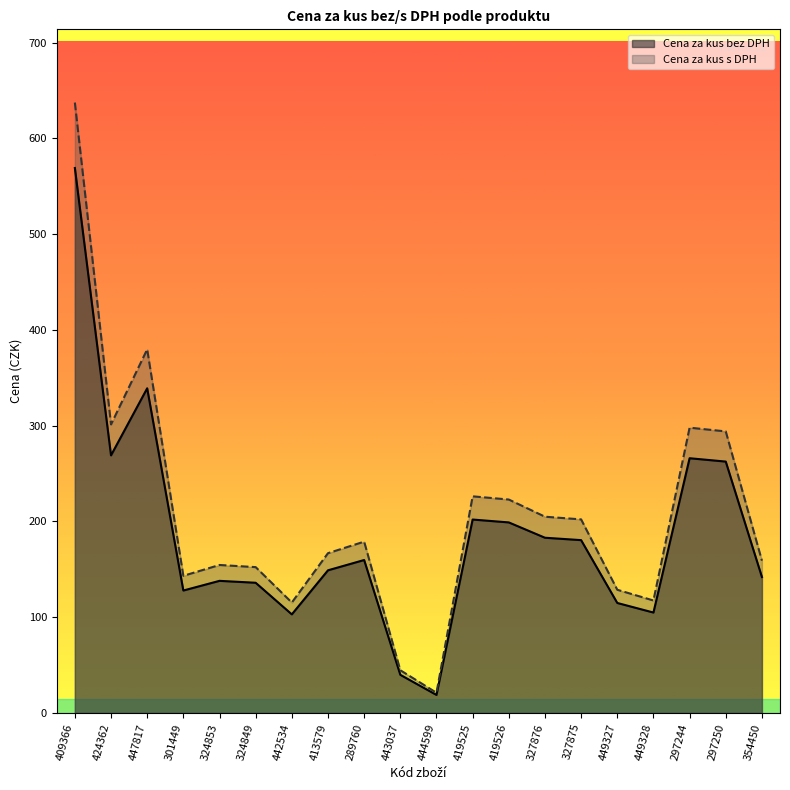

Is it true that Cena za kus s DPH equals 135.9 at 424362?

False